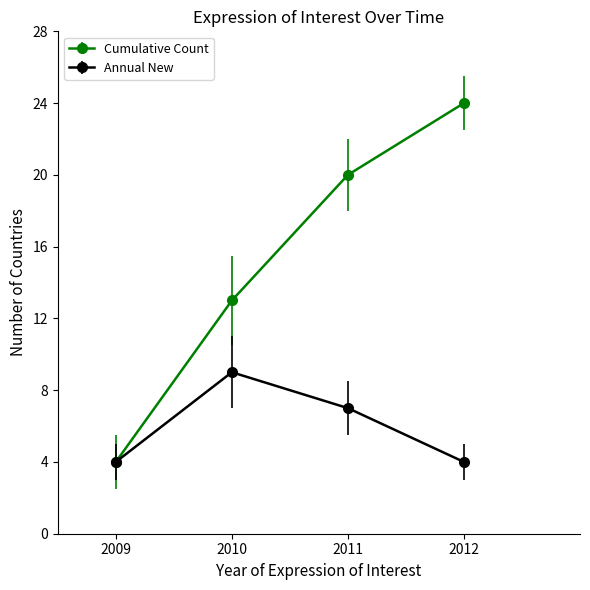

What is the value of the Annual New point at the 3rd from the left?

7